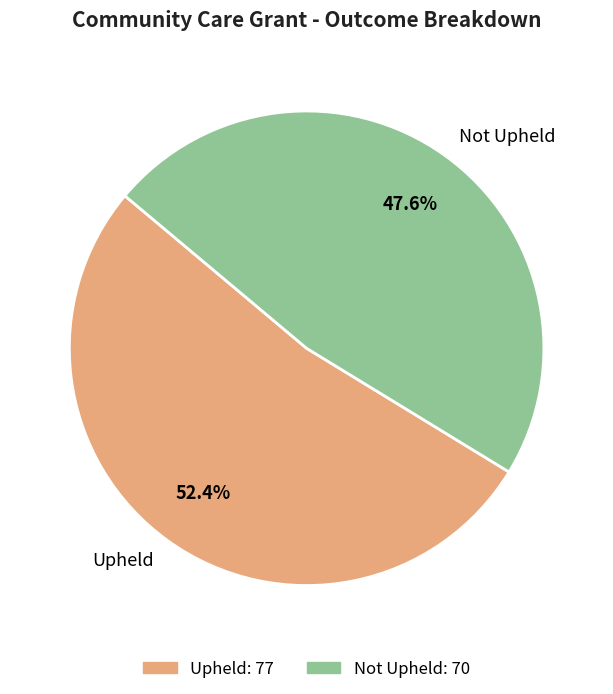

Which slice is the smallest?

Not Upheld